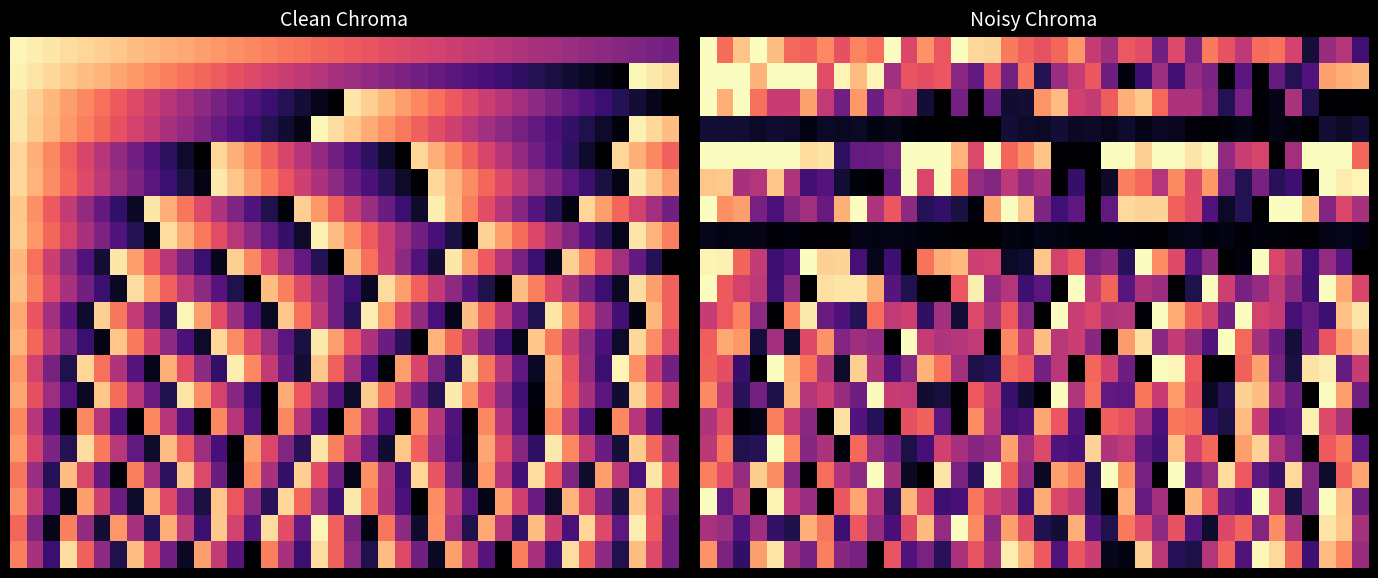

Which category has the lowest value across all series?

33